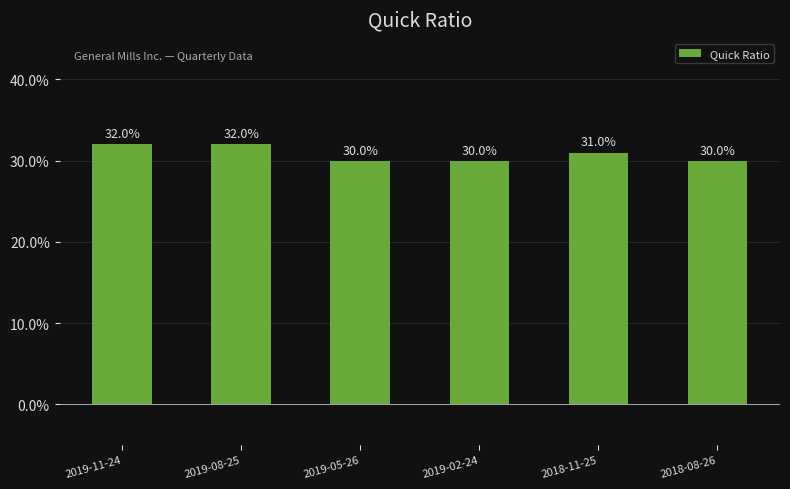

Which has a higher value, 2019-11-24 or 2019-08-25?

2019-11-24